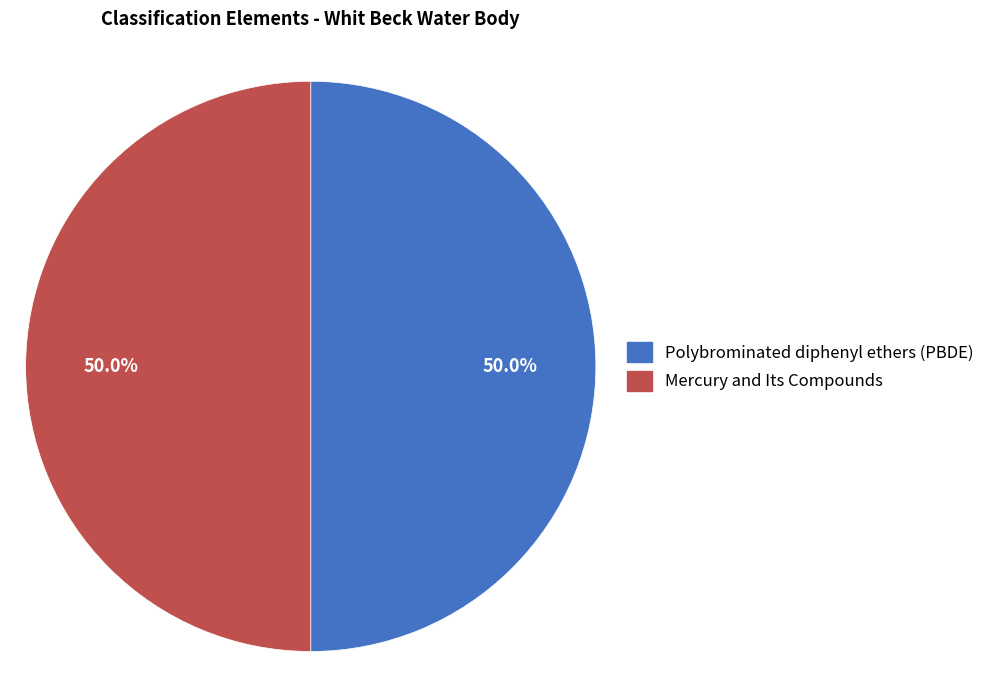

What is the ratio of the value at Mercury and Its Compounds to the value at Polybrominated diphenyl ethers (PBDE)?

1.0